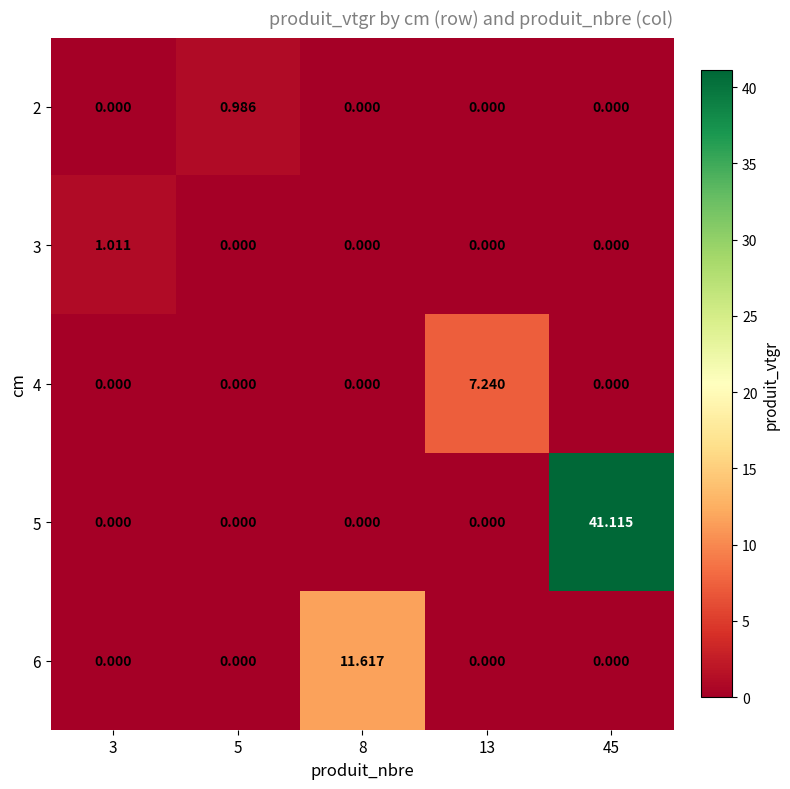

Is the value of 4 at 45 greater than the value of 2 at 5?

No